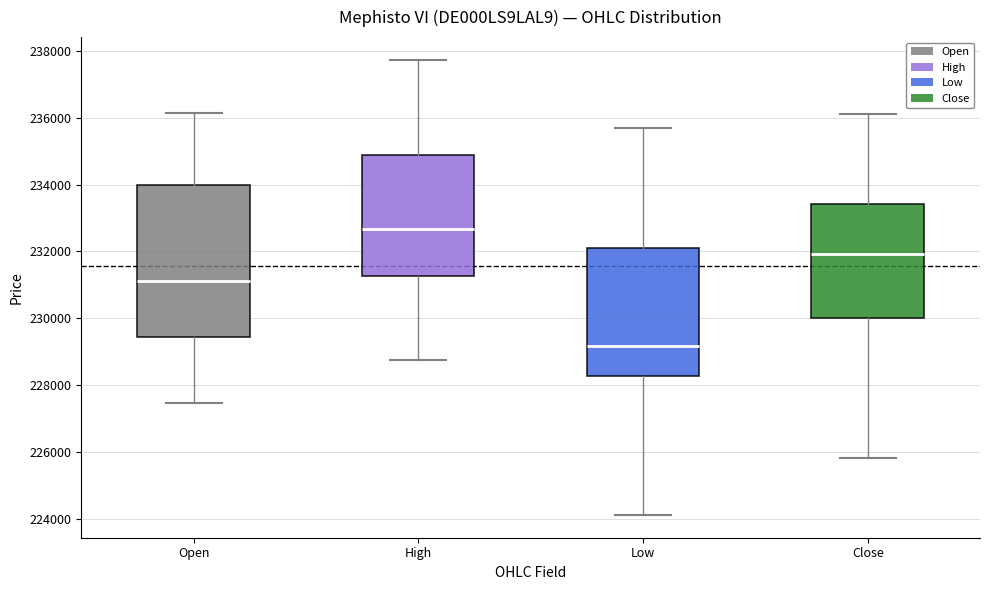

Which box has the lowest median line?

Low